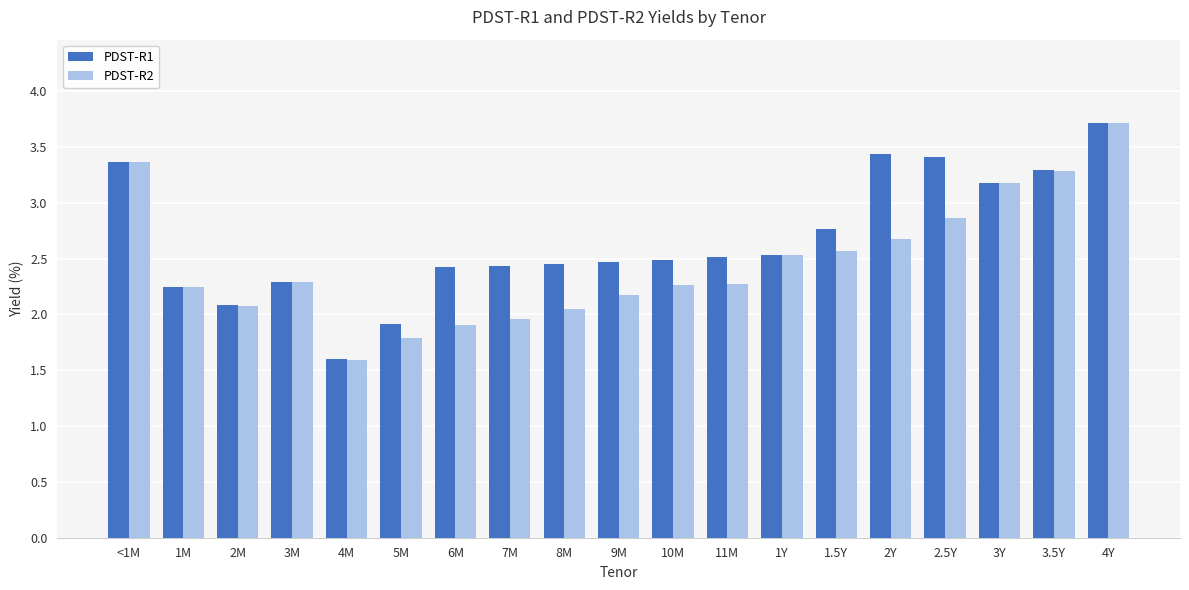

What is the smallest value displayed?

1.6